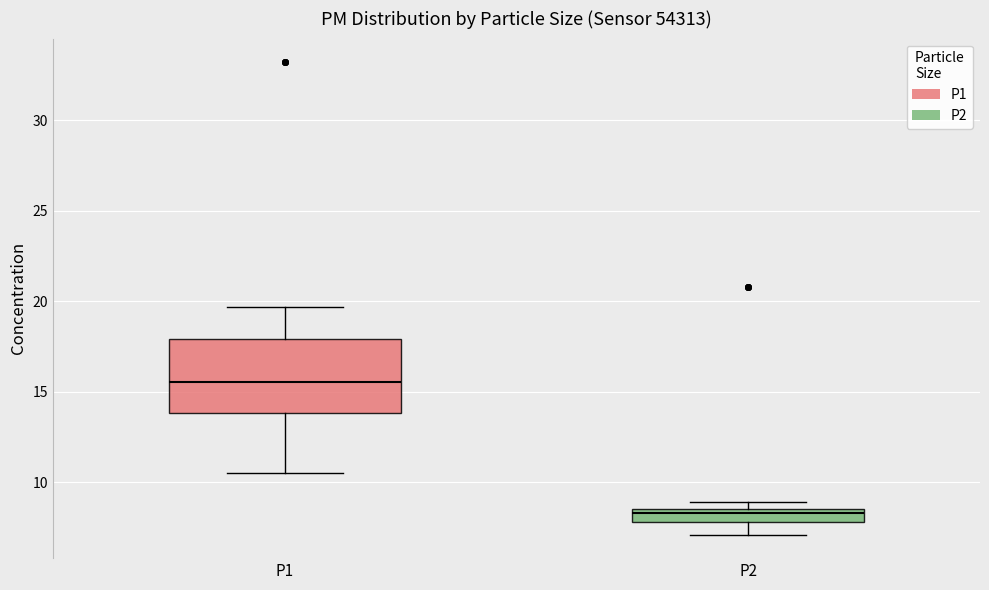

Which box is the tallest, from its lower edge to its upper edge?

P1